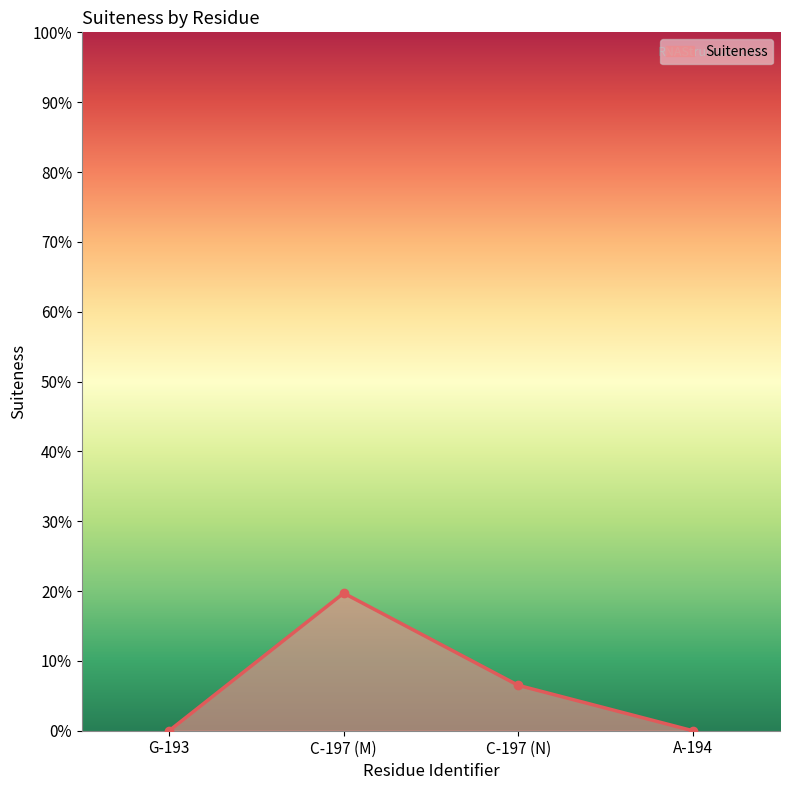

Rank the categories by value from highest to lowest.

C-197 (M), C-197 (N), G-193, A-194